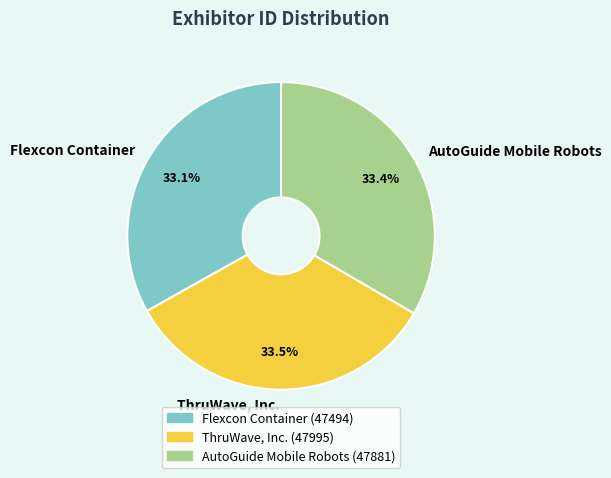

What is the ratio of the value at ThruWave, Inc. to the value at AutoGuide Mobile Robots?

1.0